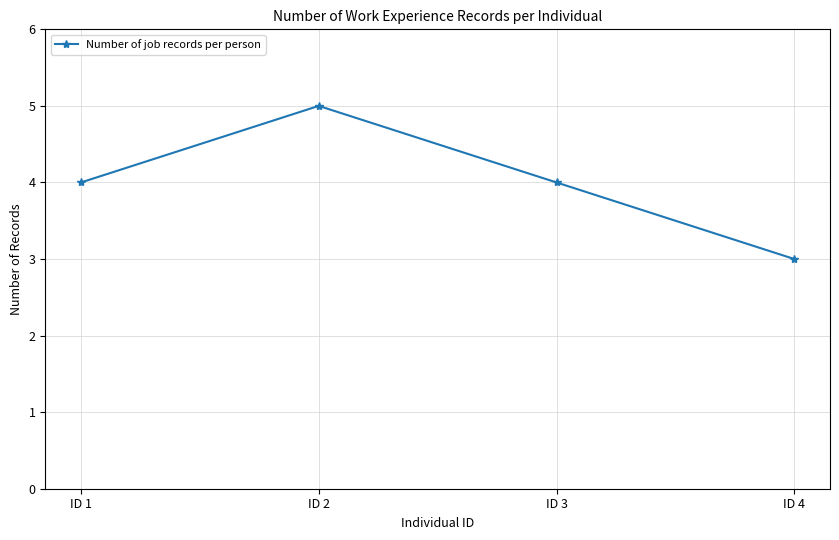

Approximately how many times larger is the value at ID 1 compared to ID 3?

1.0